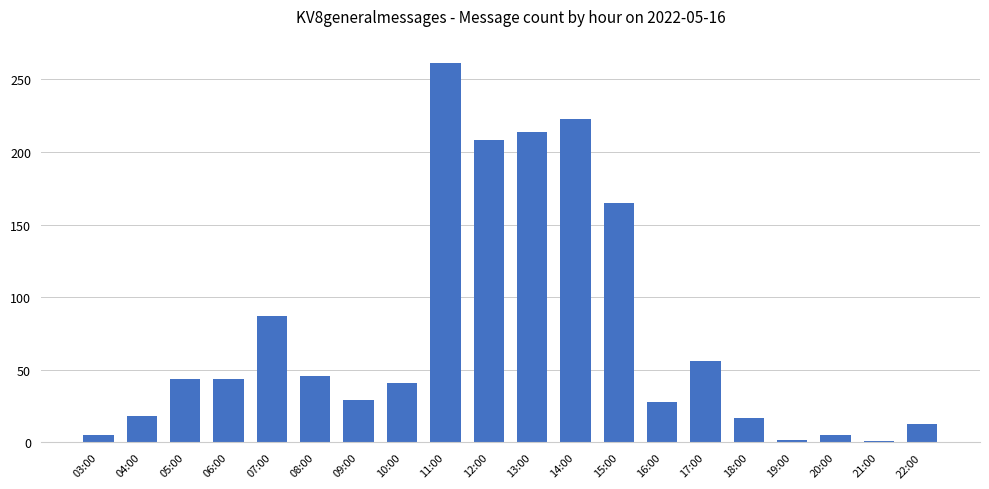

What is the sum of all values?

1507